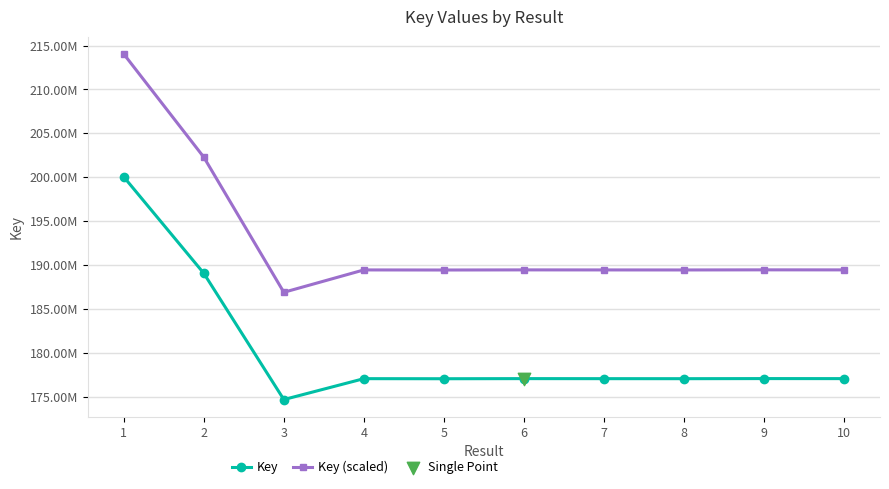

Which series has the largest total across all categories?

Key (scaled)